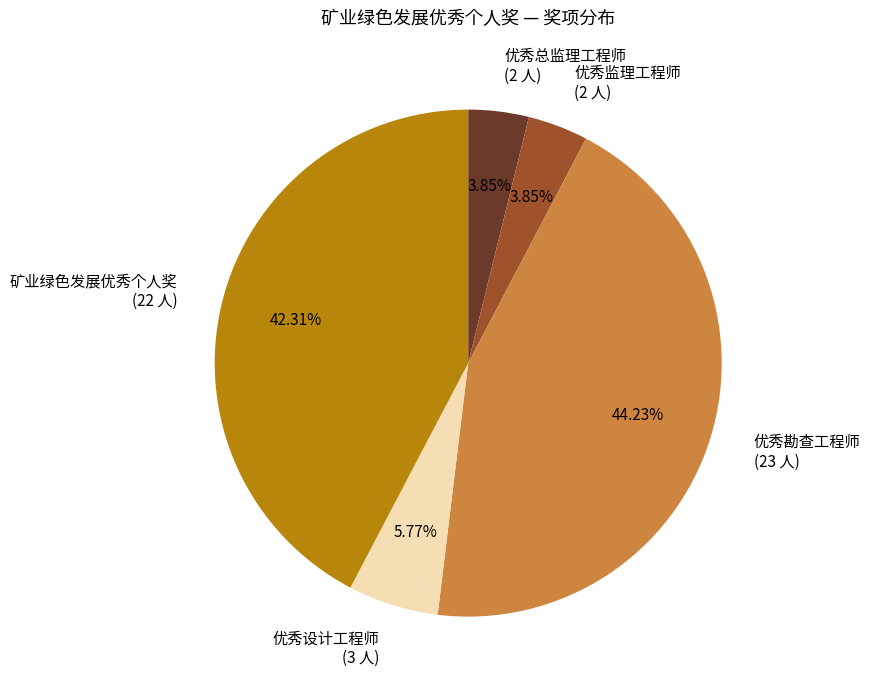

Is 优秀勘查工程师 (23 人) the majority of the pie?

No